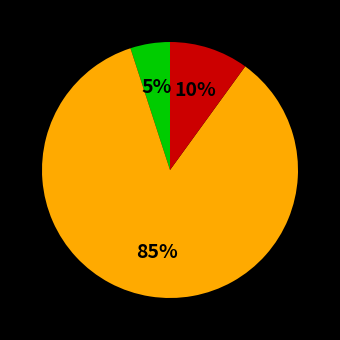

To the nearest percent, what is the average slice percentage?

33%